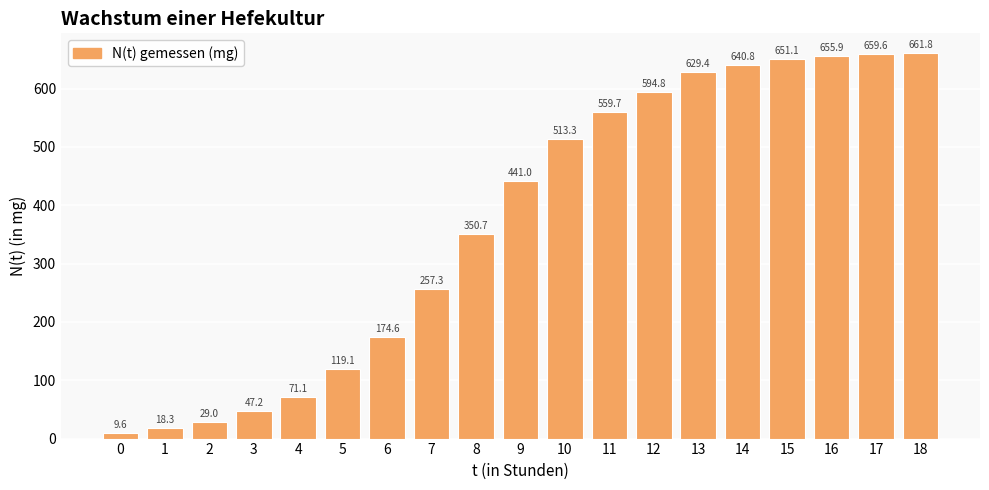

Are the bars horizontal?

No